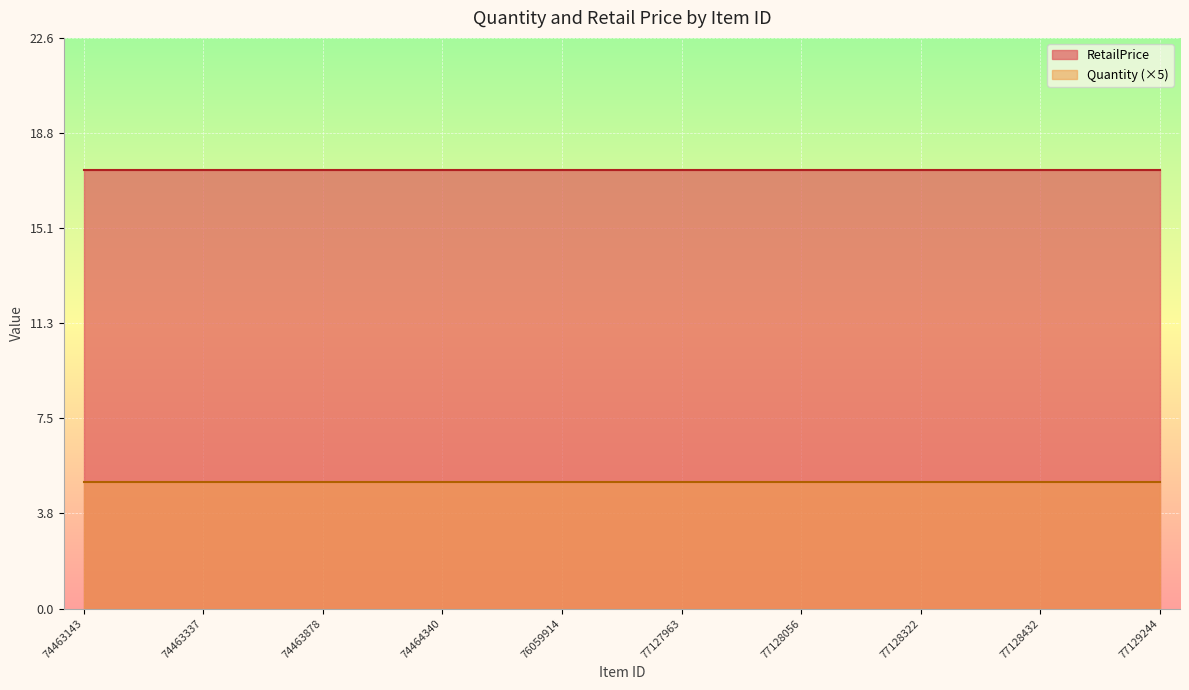

At which category does the chart reach its peak across all series?

74463143